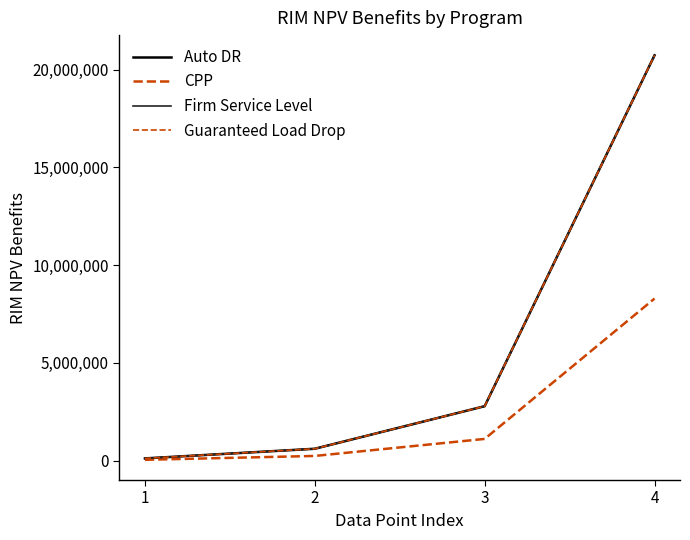

True or false: Firm Service Level and CPP intersect in this chart.

False